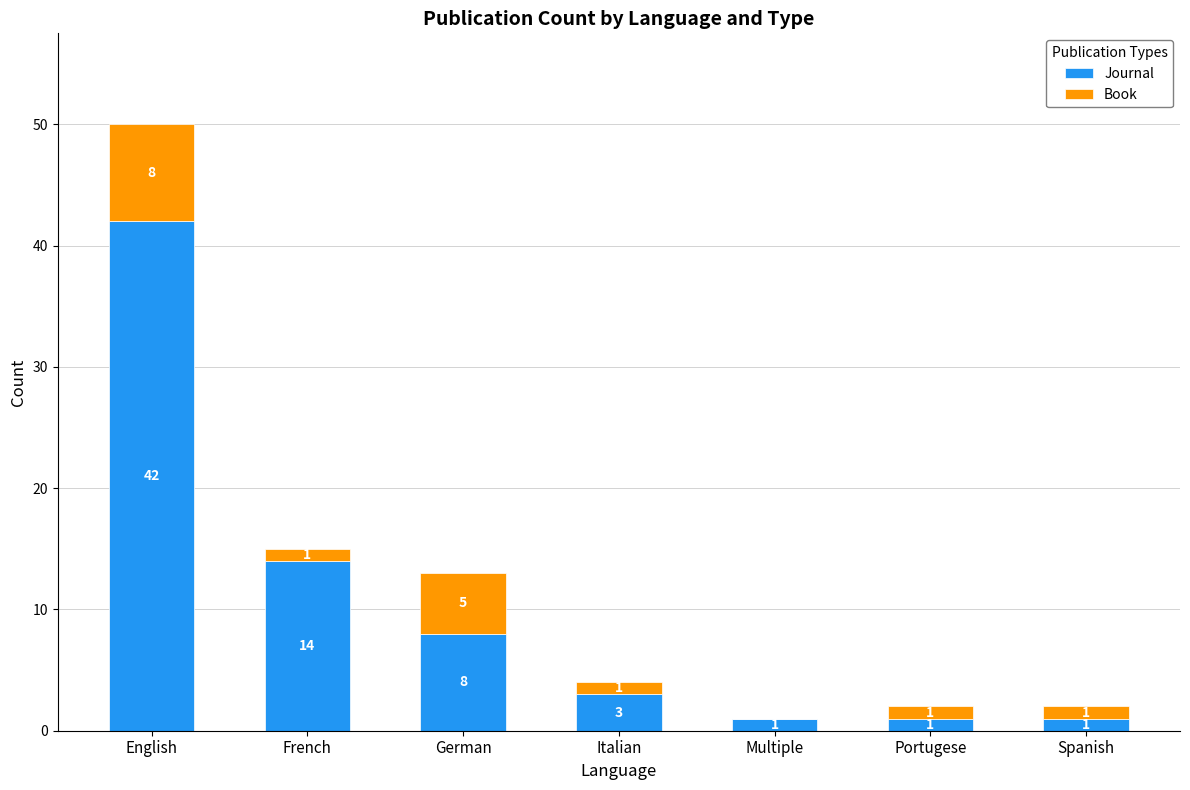

At which category is the sum across all series the highest?

English